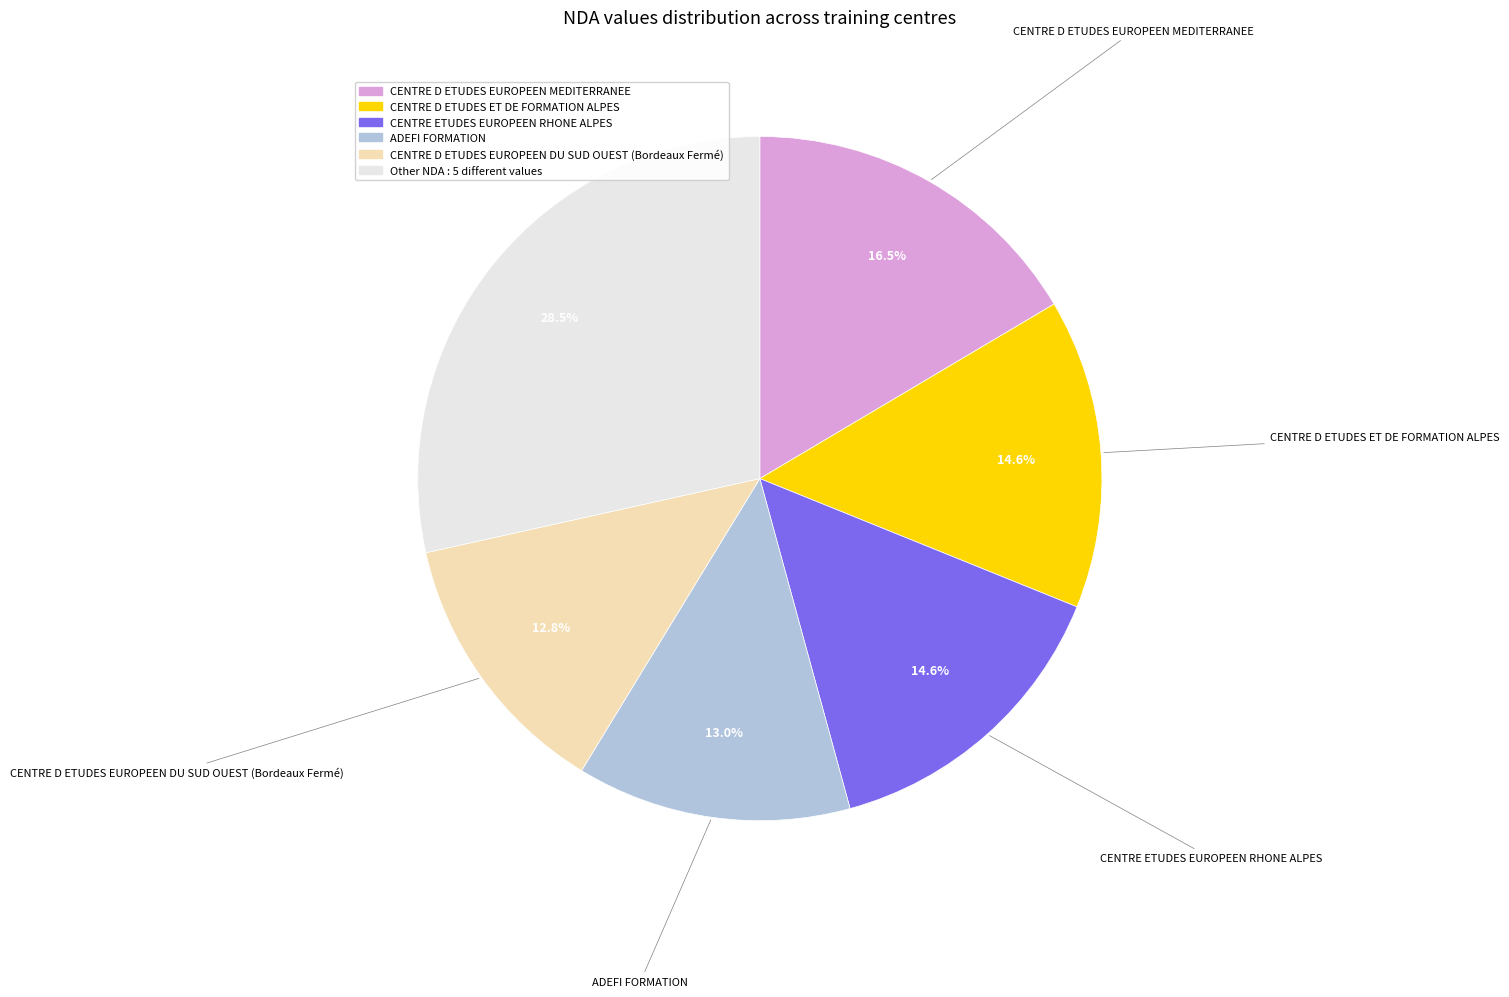

Is there any slice that represents more than half of the pie?

No